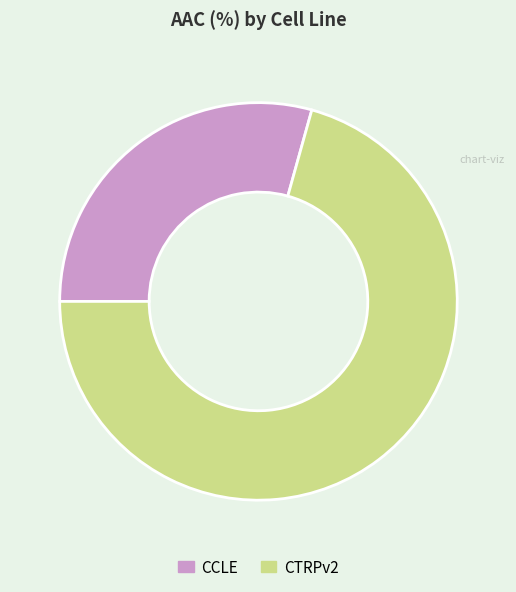

Which slice is the smallest?

CCLE